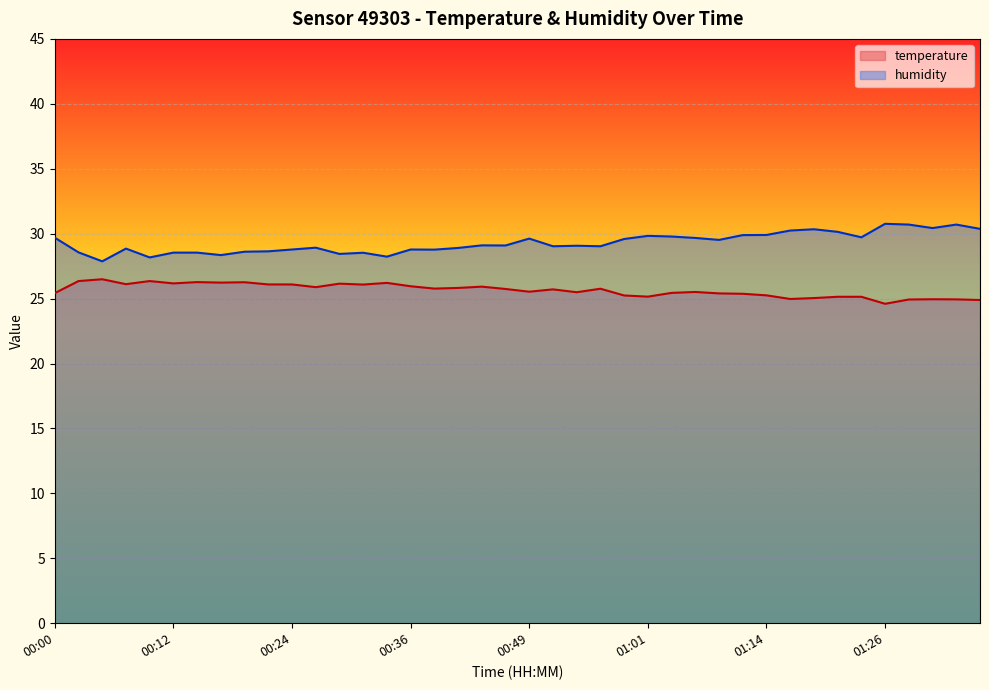

Between 00:10 and 01:24, which series saw the biggest shift?

humidity